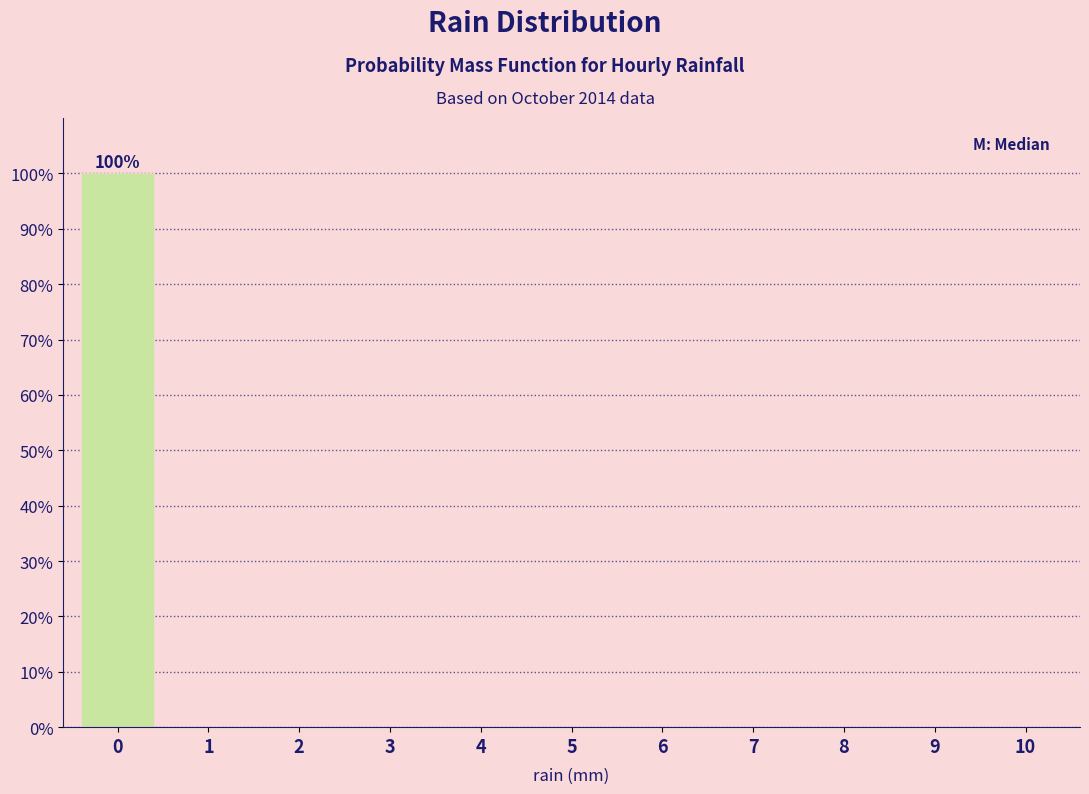

Reading left to right, transcribe all the data shown in this chart.

0=100	1=0	2=0	3=0	4=0	5=0	6=0	7=0	8=0	9=0	10=0